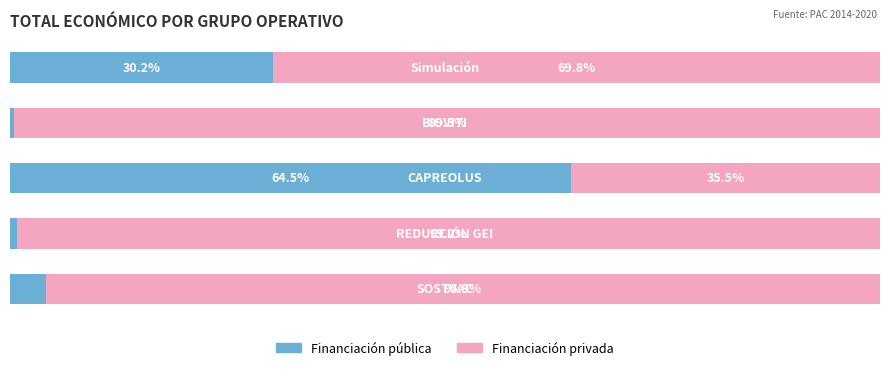

What is the difference between the maximum and second lowest values in the Financiación pública series?

63.7